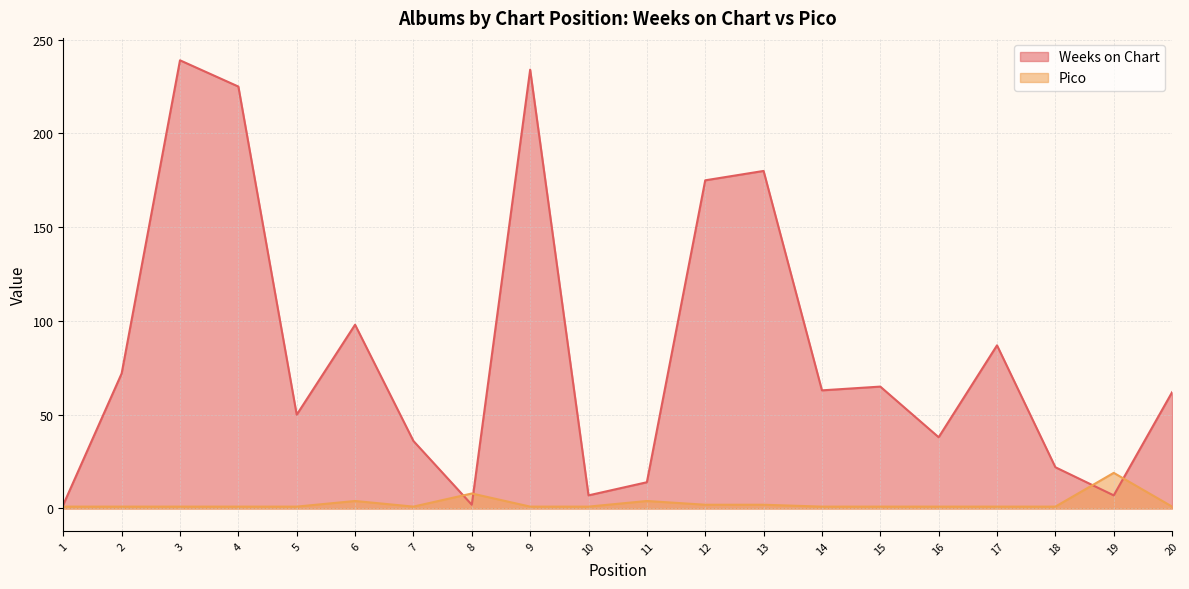

Which label corresponds to the largest value in the chart?

3